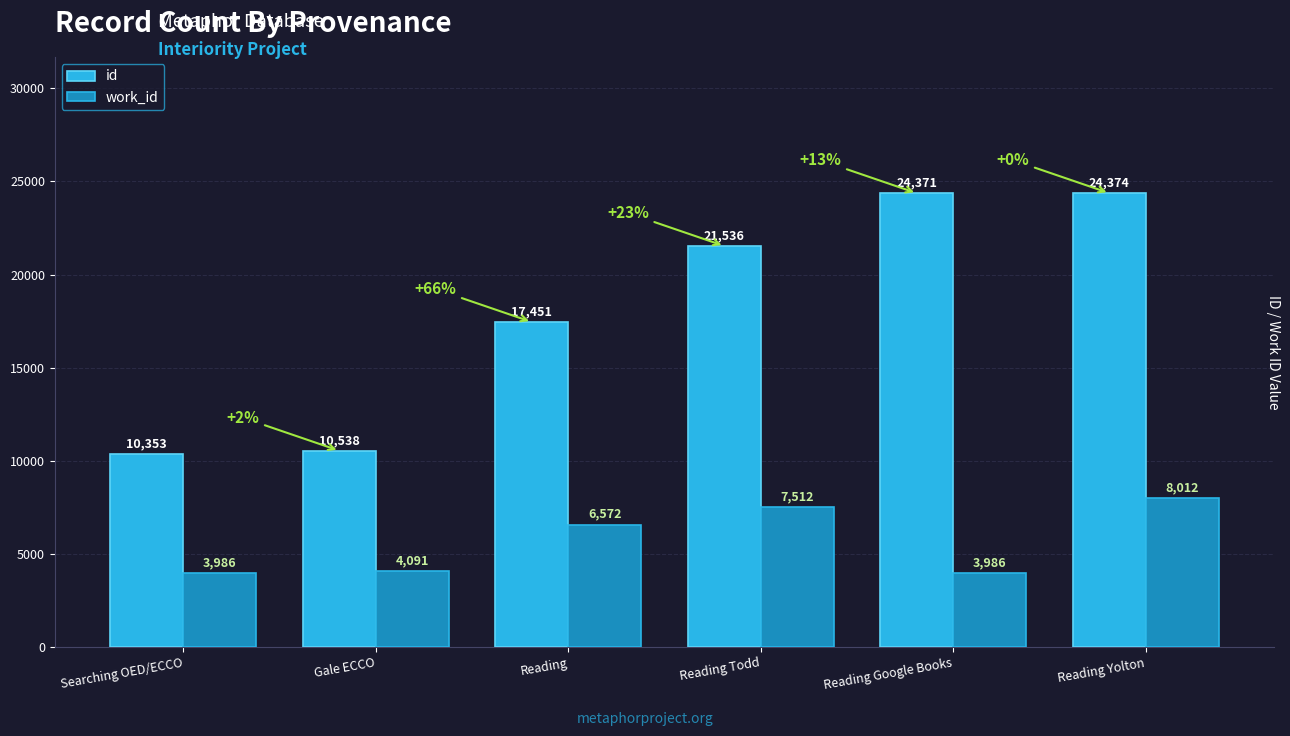

What is the smallest value displayed?

3986